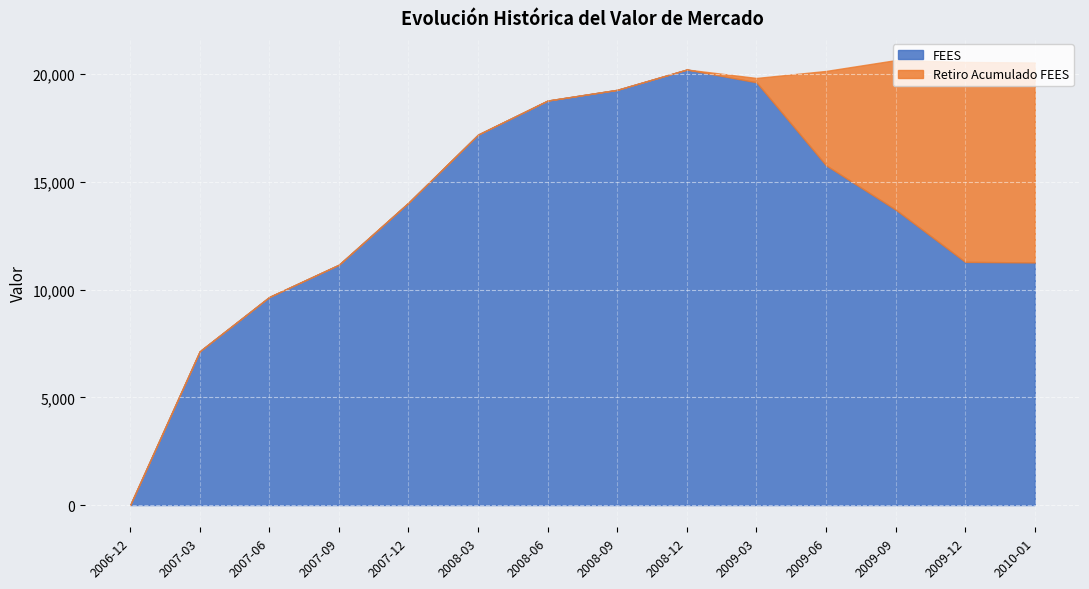

Rank the categories by Retiro Acumulado FEES value from lowest to highest.

2006-12, 2007-03, 2007-06, 2007-09, 2007-12, 2008-03, 2008-06, 2008-09, 2008-12, 2009-03, 2009-06, 2009-09, 2009-12, 2010-01